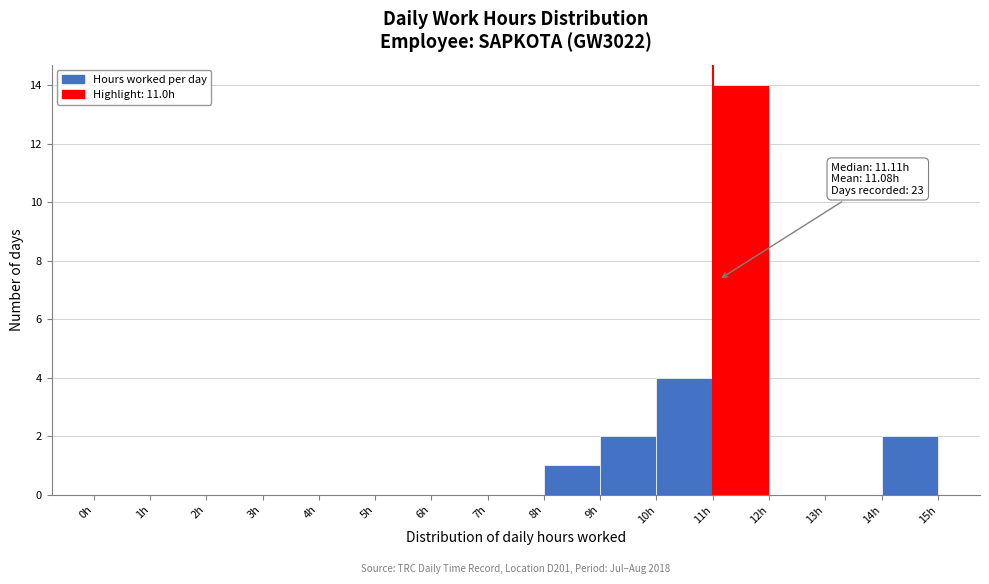

Which range on the x-axis has the tallest bar?

11 to 12